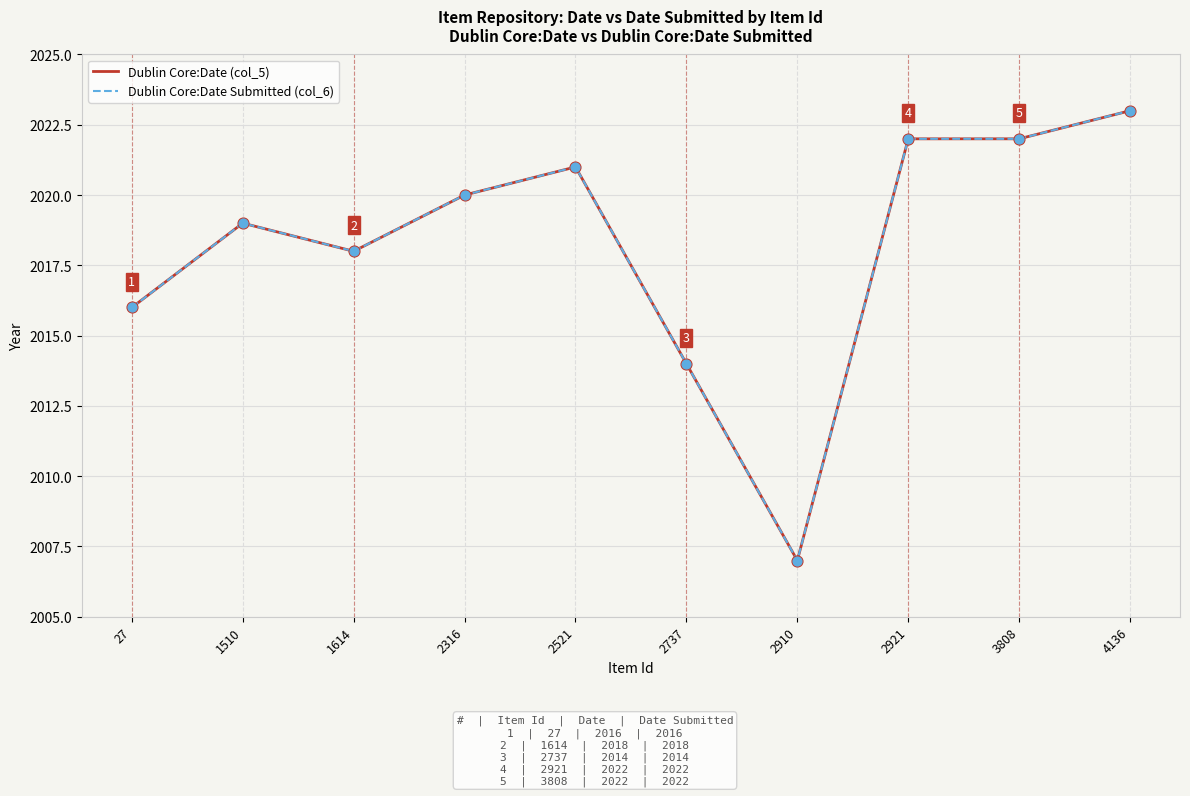

Which series has the largest total across all categories?

Dublin Core:Date (col_5)